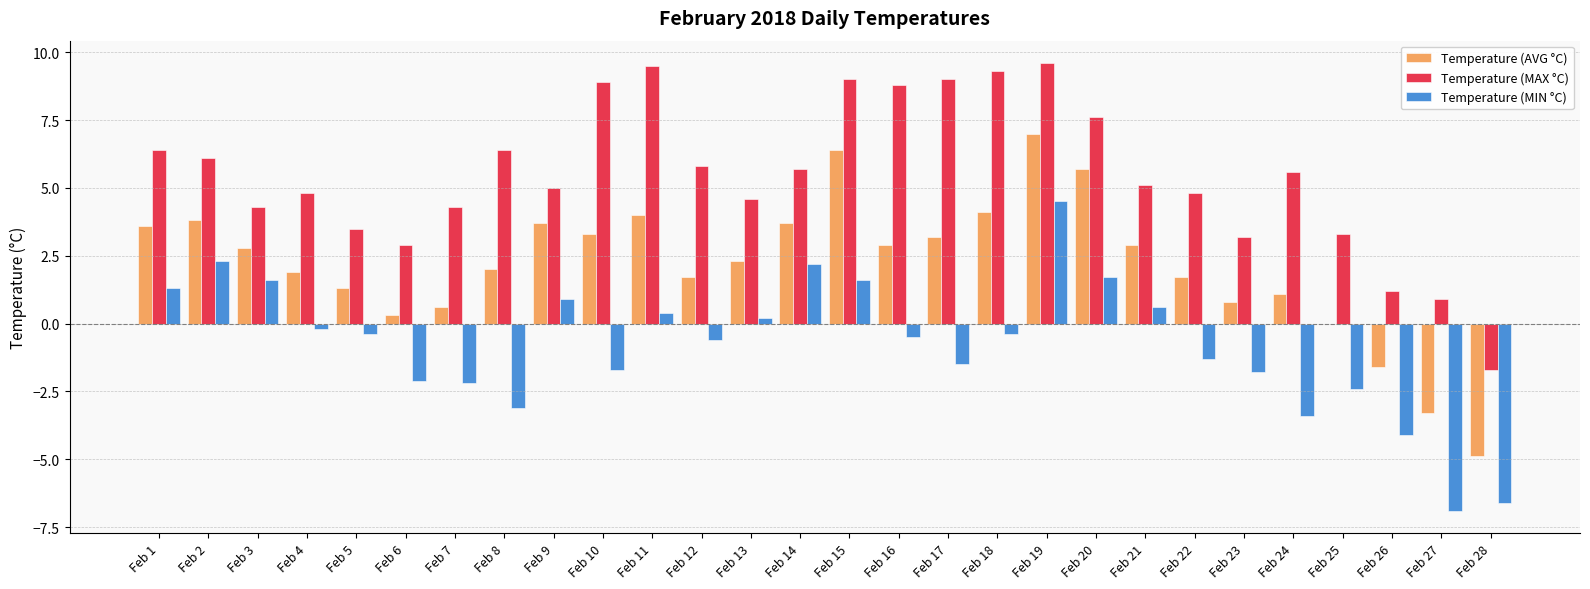

What are all the series names shown in the legend?

Temperature (AVG °C), Temperature (MAX °C), Temperature (MIN °C)